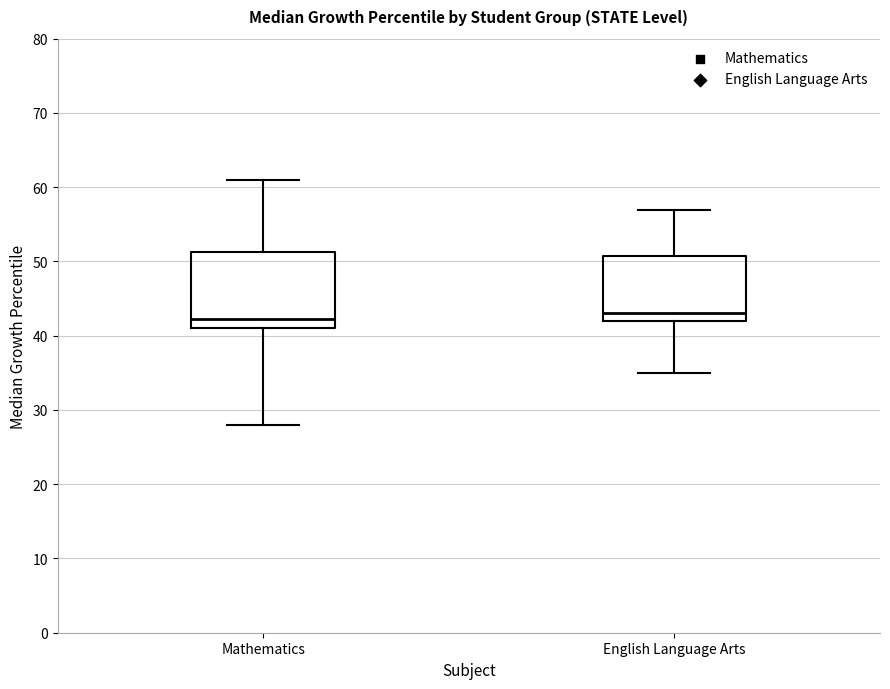

Which box is the tallest, from its lower edge to its upper edge?

Mathematics